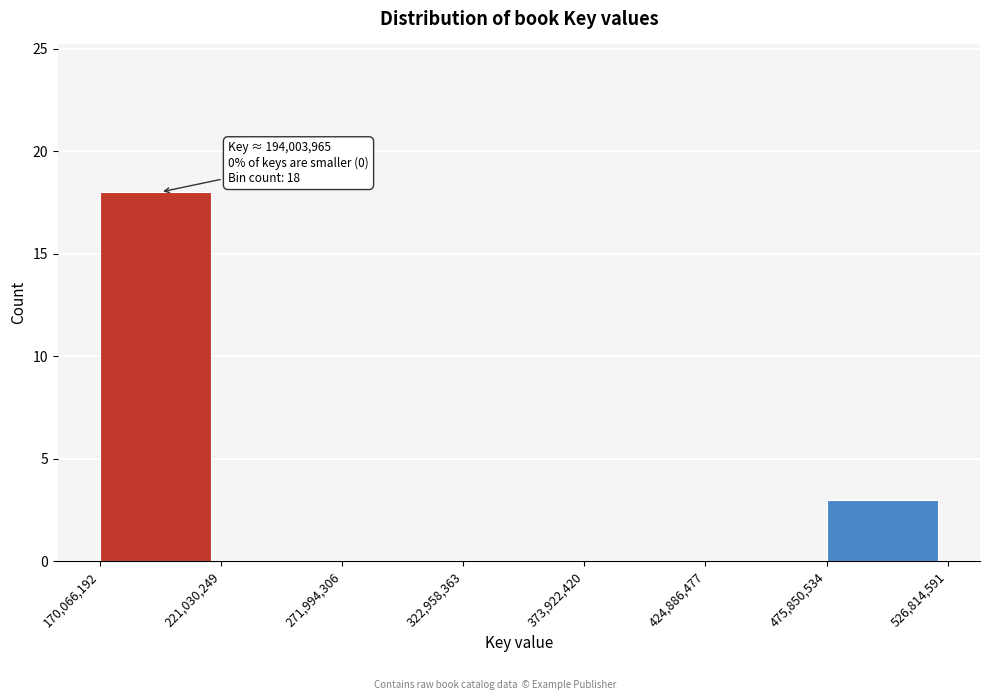

Which range on the x-axis has the tallest bar?

170,066,192 to 221,030,249